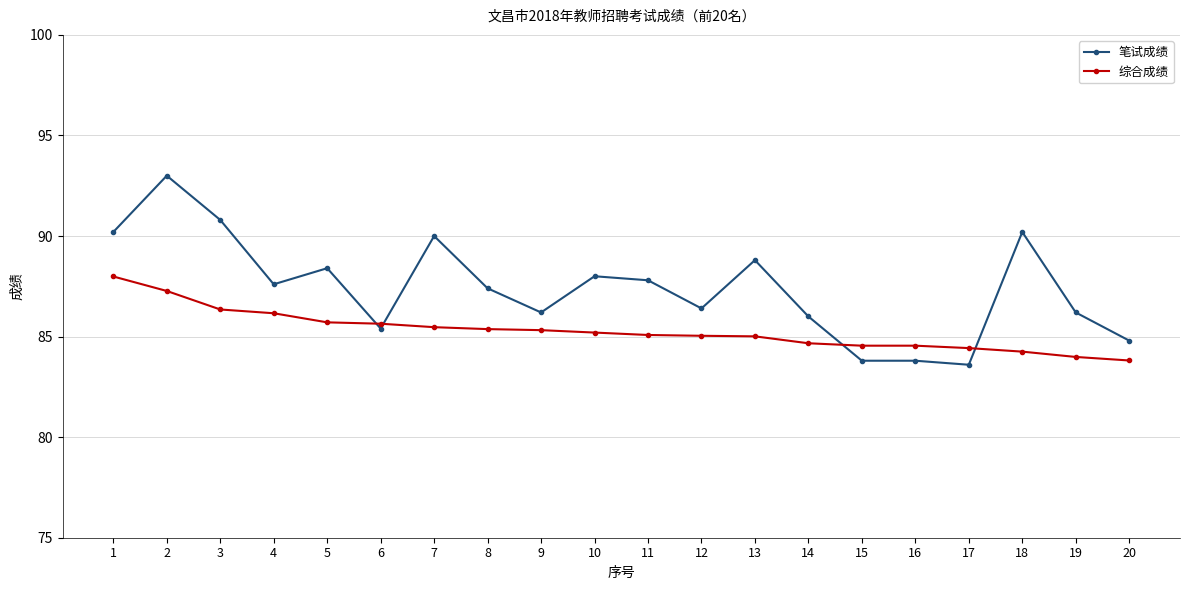

What is the difference between the highest and lowest values at 9?

0.9